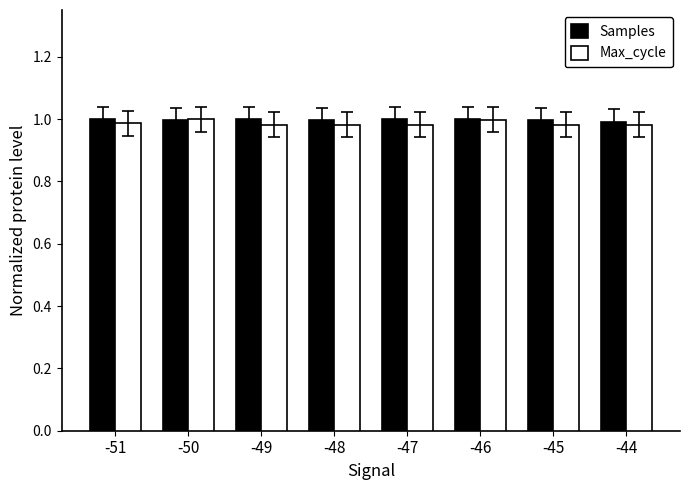

What is the sum of all Max_cycle values?

7.9